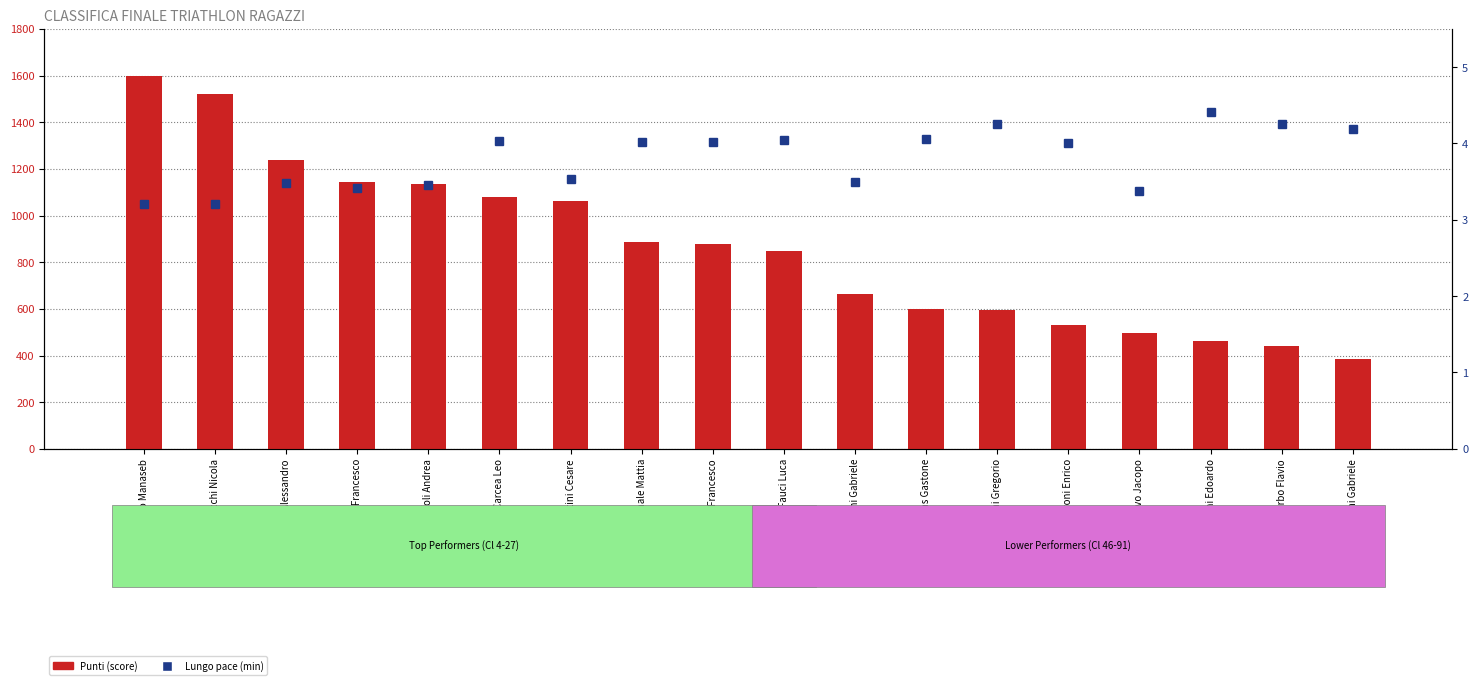

True or false: the data shows 611 at Batoni Edoardo.

False